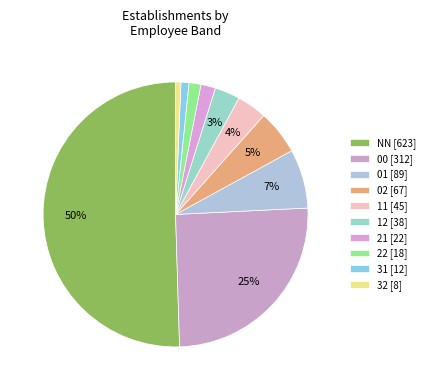

True or false: 02 accounts for 1% of the total.

False